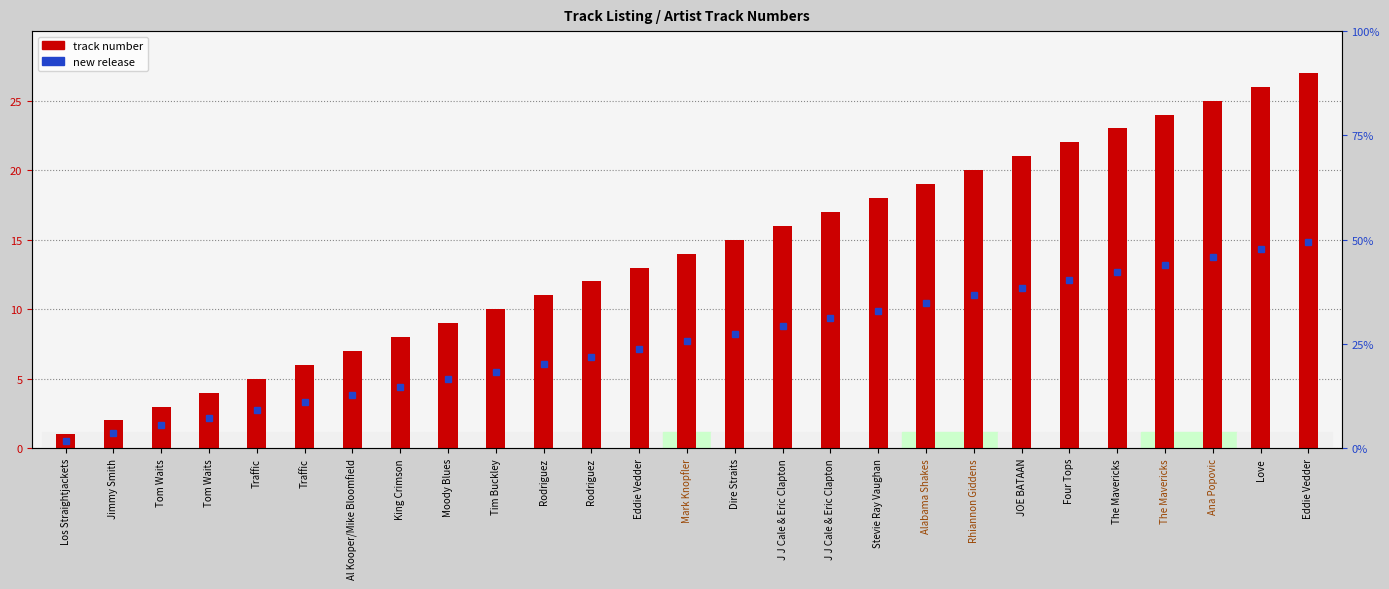

List the labels in order of value, smallest first.

Los Straightjackets, Jimmy Smith, Tom Waits, Tom Waits, Traffic, Traffic, Al Kooper/Mike Bloomfield, King Crimson, Moody Blues, Tim Buckley, Rodriguez, Rodriguez, Eddie Vedder, Mark Knopfler, Dire Straits, J J Cale & Eric Clapton, J J Cale & Eric Clapton, Stevie Ray Vaughan, Alabama Shakes, Rhiannon Giddens, JOE BATAAN, Four Tops, The Mavericks, The Mavericks, Ana Popovic, Love, Eddie Vedder